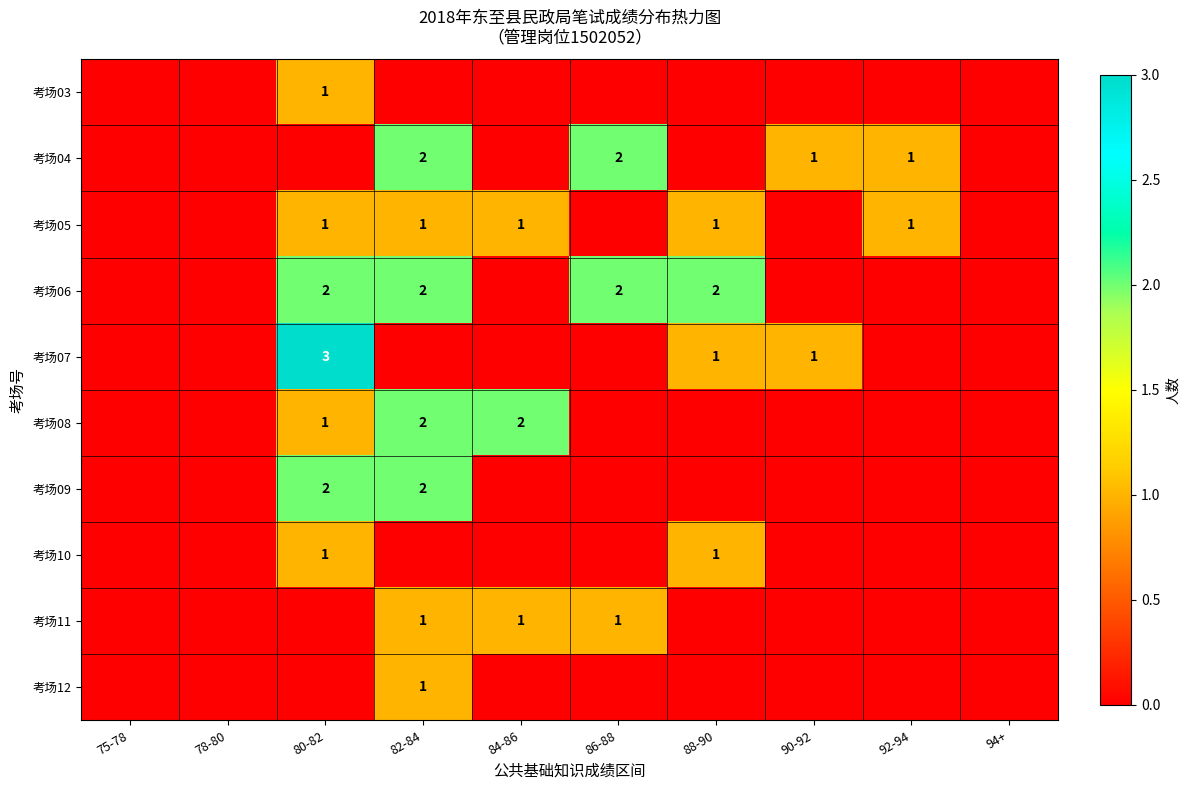

Is it true that 考场04 equals 1 at 92-94?

True